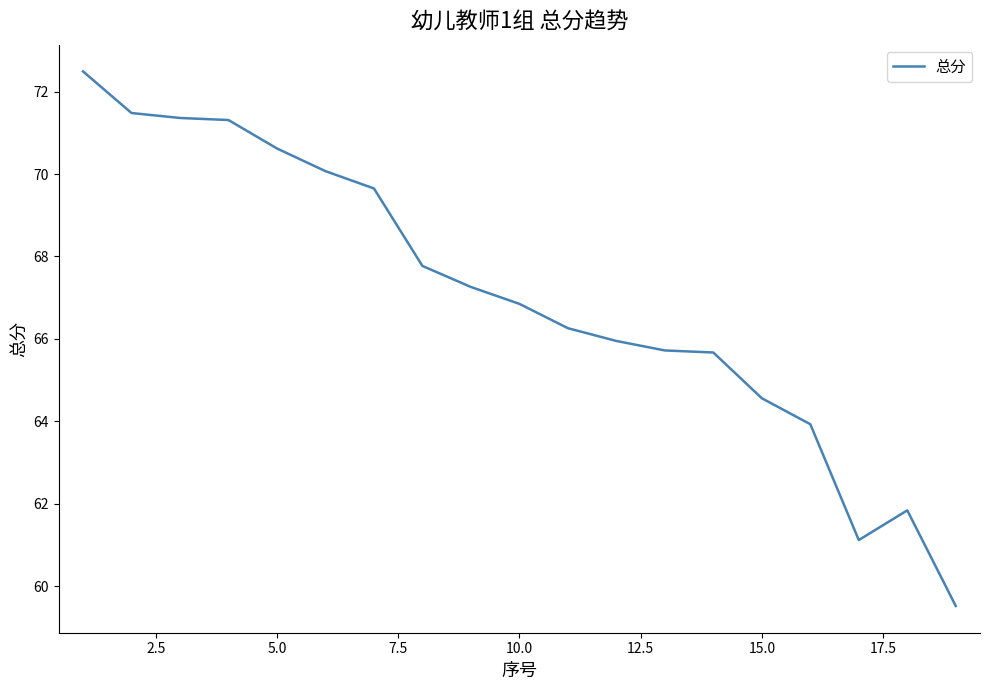

What is the smallest value displayed?

59.5